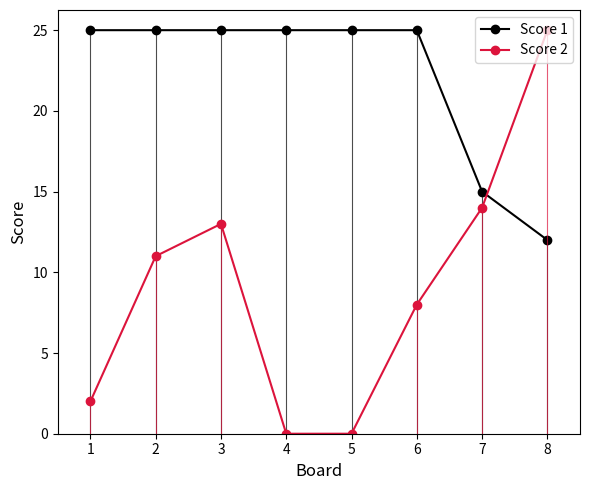

Does the chart display data point markers on the line(s)?

Yes